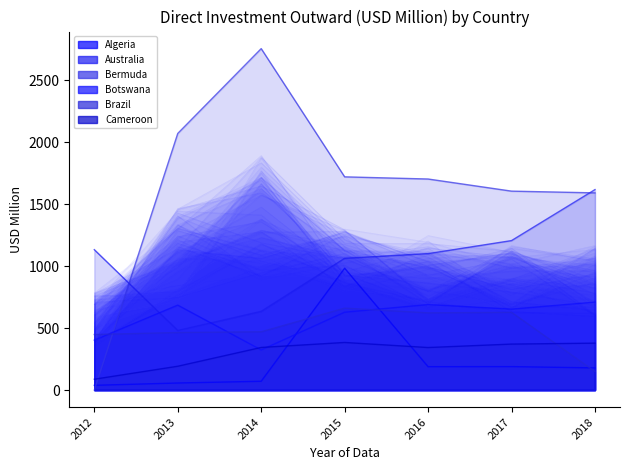

Is it true that Cameroon equals 343.8 at 2014?

True